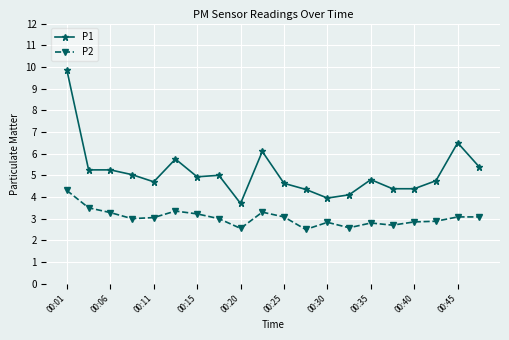

List the series in order of their overall mean, lowest first.

P2, P1